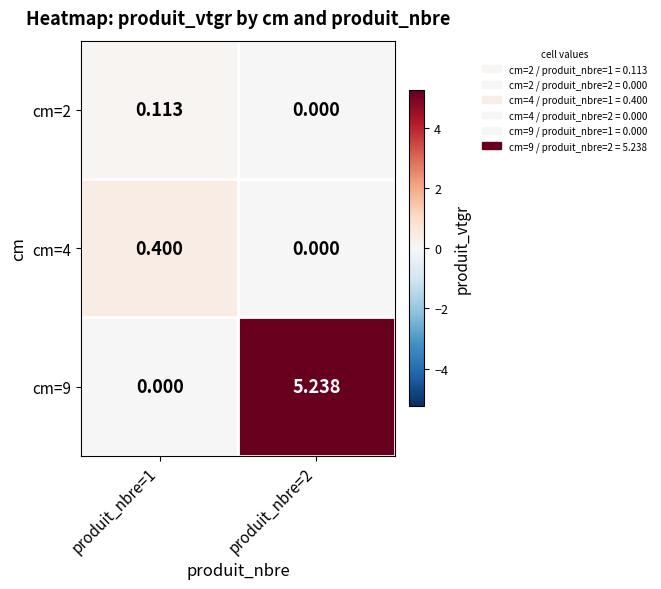

Is the value of cm=4 at produit_nbre=1 greater than the value of cm=2 at produit_nbre=1?

Yes